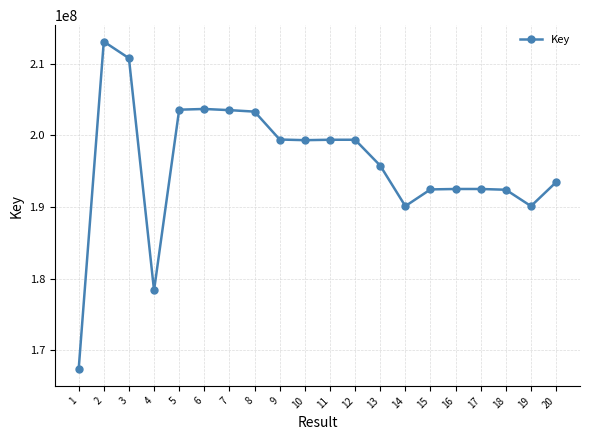

Where is the first local maximum?

2